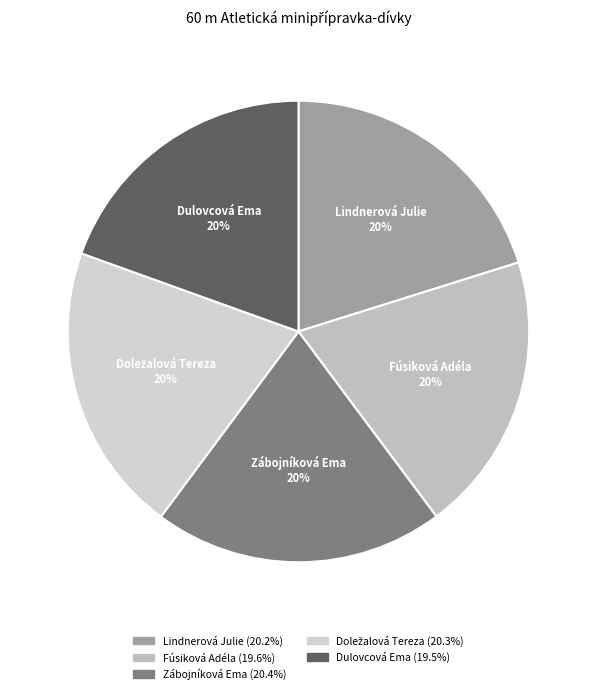

What is the ratio of the value at Lindnerová Julie to the value at Dulovcová Ema?

1.0